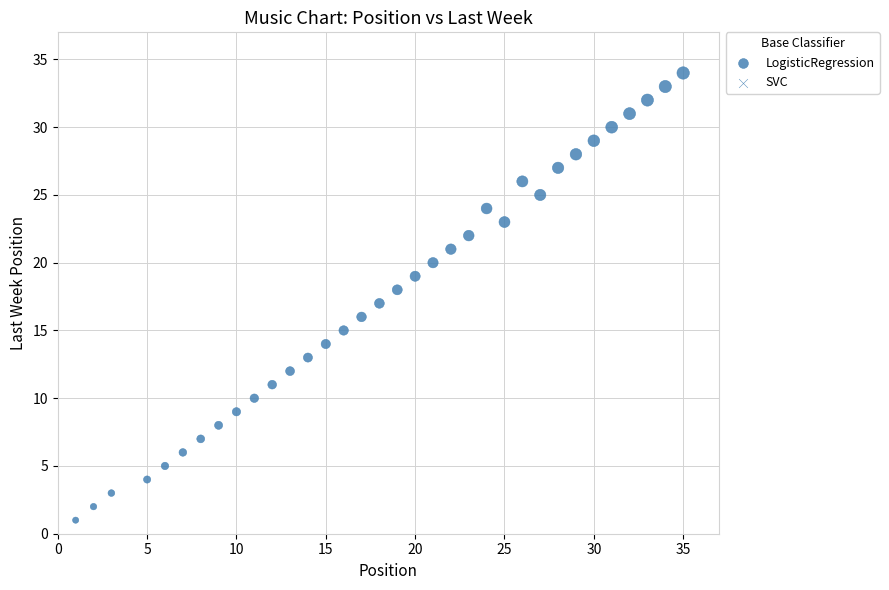

What is the range of X values (max minus min)?

34